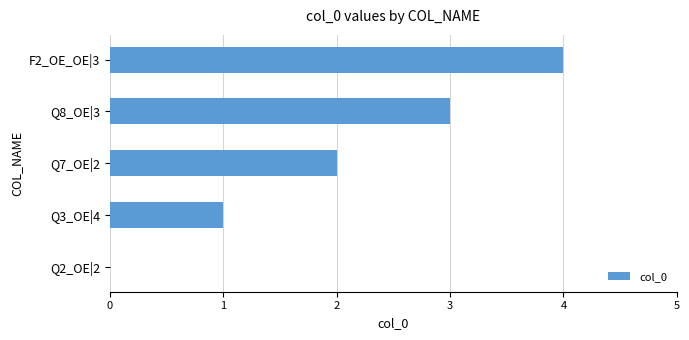

The value at Q8_OE|3 is 3. True or false?

True